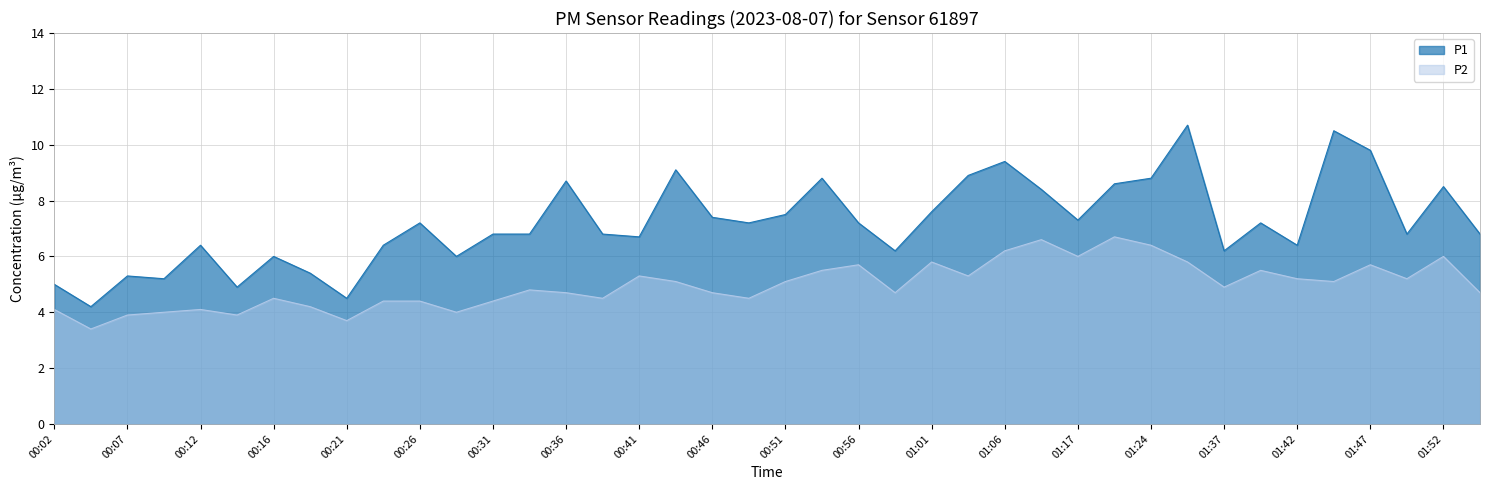

How many data points does each series have?

40